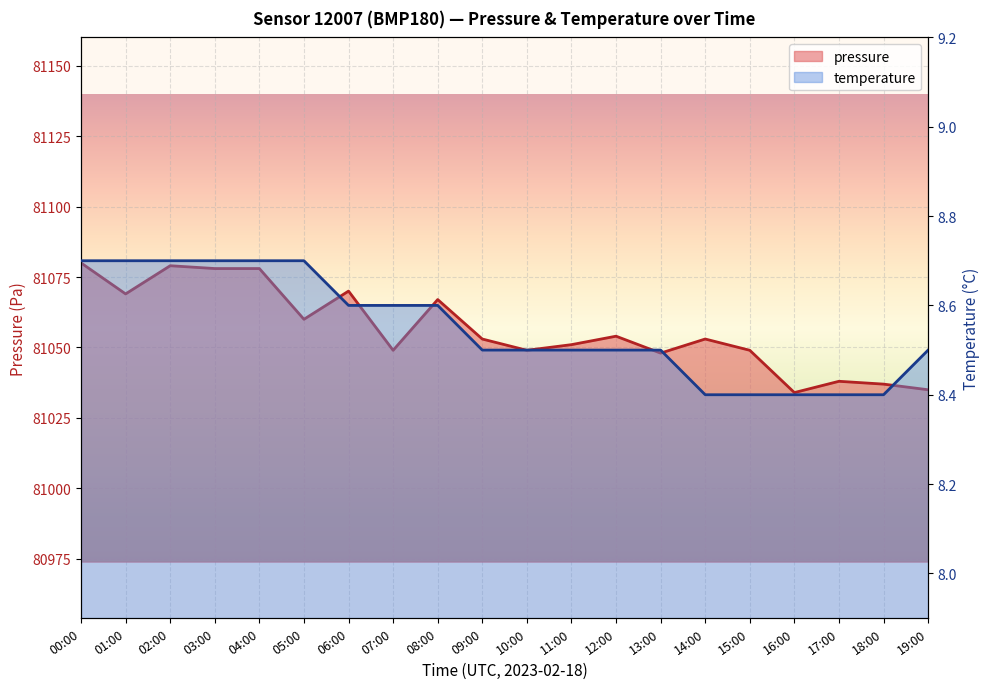

True or false: temperature has more than 1 interior local peaks.

False